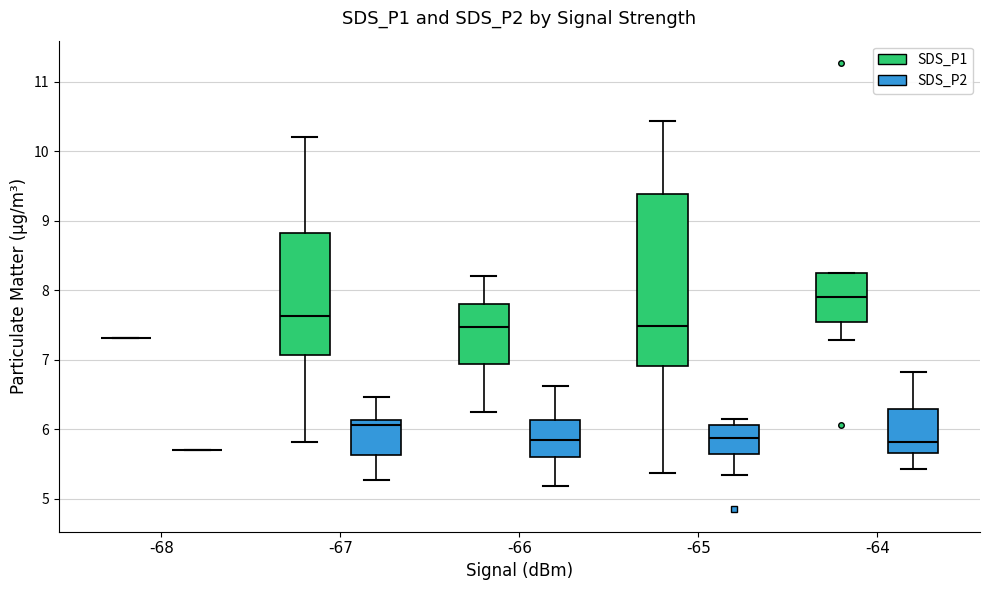

Reading left to right, read every box against the y-axis: the position of its median line, the range the box covers, and the ends of its whiskers. The values are not printed on the chart, so give them approximately, as read against the axis.

-68 (SDS_P1): box collapsed to a line at 7.3, whiskers 7.3 to 7.3
-68 (SDS_P2): box collapsed to a line at 5.7, whiskers 5.7 to 5.7
-67 (SDS_P1): median 7.6, box 7.1 to 8.8, whiskers 5.8 to 10.2
-67 (SDS_P2): median 6.1 (just below the box's upper edge), box 5.6 to 6.1, whiskers 5.3 to 6.5
-66 (SDS_P1): median 7.5, box 6.9 to 7.8, whiskers 6.3 to 8.2
-66 (SDS_P2): median 5.9, box 5.6 to 6.1, whiskers 5.2 to 6.6
-65 (SDS_P1): median 7.5, box 6.9 to 9.4, whiskers 5.4 to 10.4
-65 (SDS_P2): median 5.9, box 5.6 to 6.1, whiskers 5.4 to 6.2
-64 (SDS_P1): median 7.9, box 7.5 to 8.3, whiskers 7.3 to 8.3
-64 (SDS_P2): median 5.8, box 5.7 to 6.3, whiskers 5.4 to 6.8